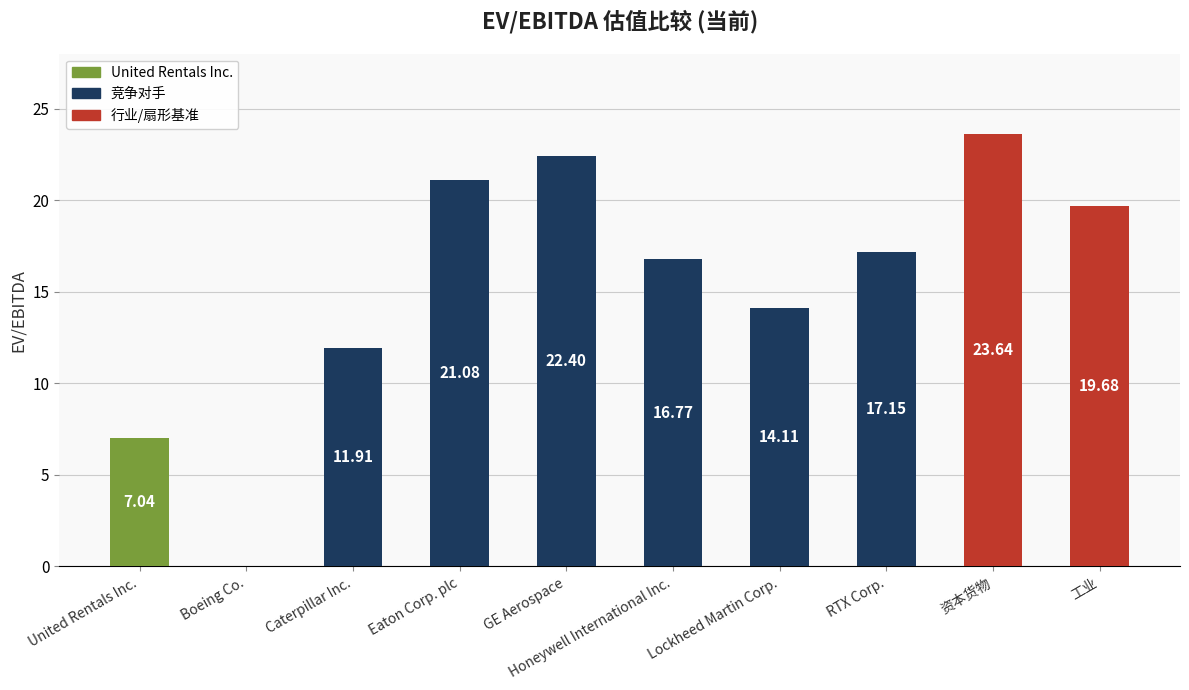

What value does the data have at 工业?

19.7